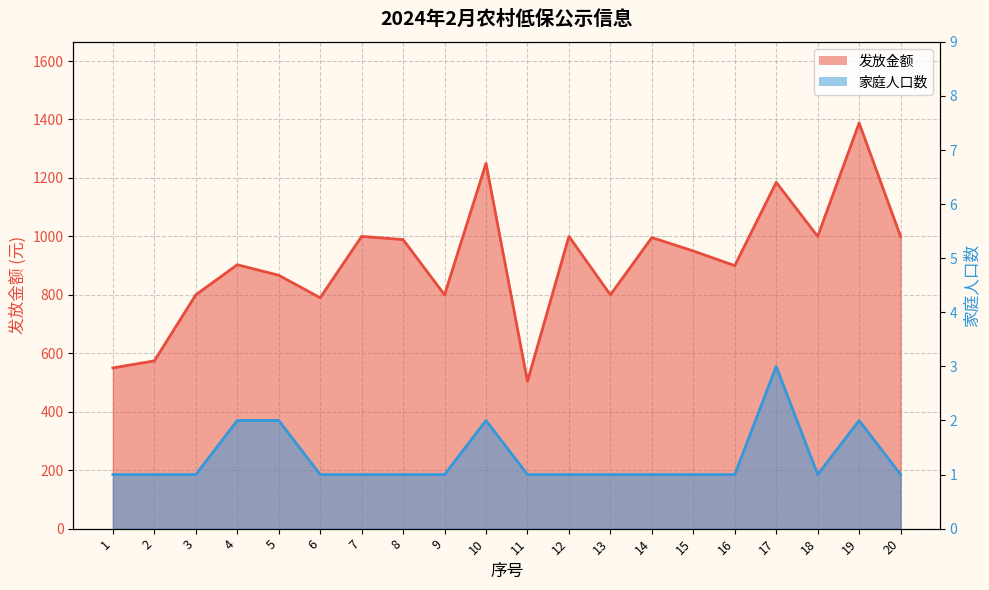

The value of 家庭人口数 at 19 is 1. True or false?

False